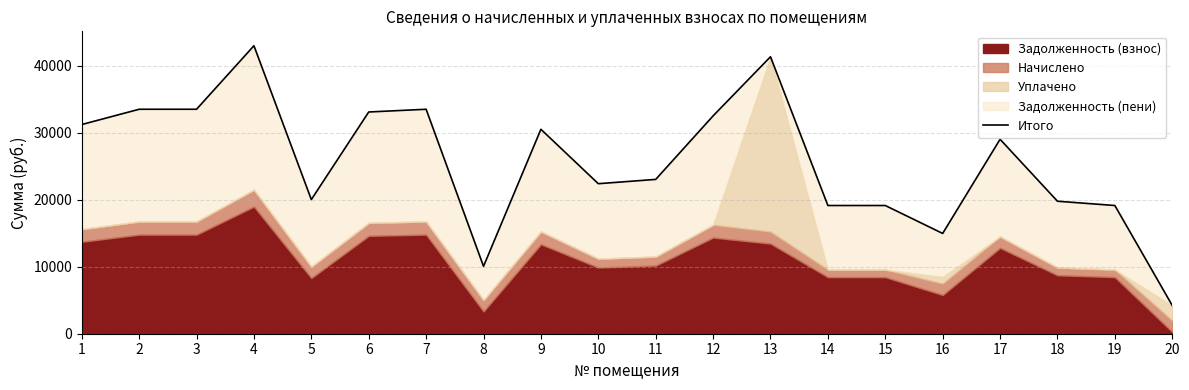

Rank the categories by value from lowest to highest.

20, 8, 16, 14, 15, 19, 18, 5, 10, 11, 17, 9, 1, 12, 6, 2, 3, 7, 13, 4